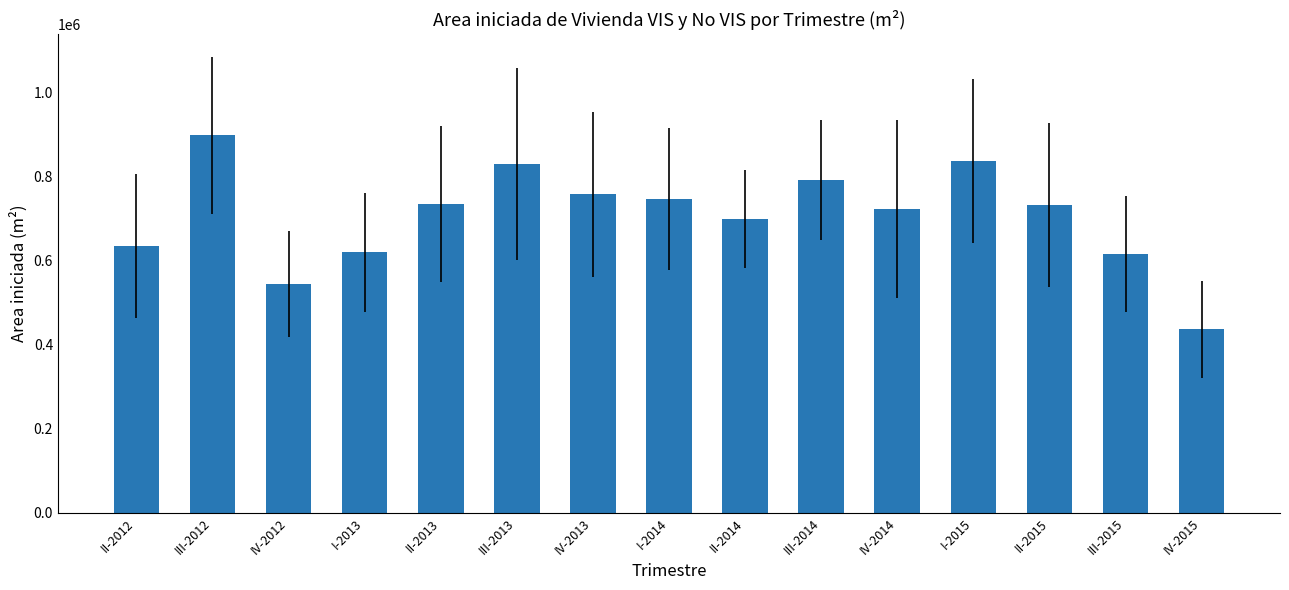

The value at II-2015 is 731855. True or false?

True